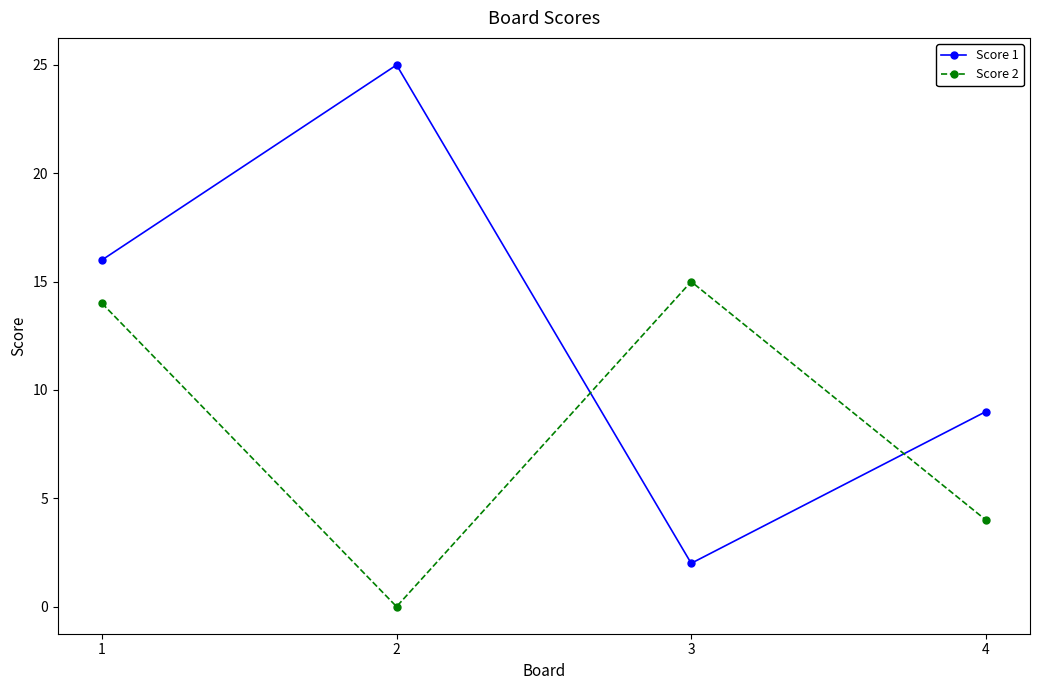

True or false: Score 2 has a value of 4 at 4.

True